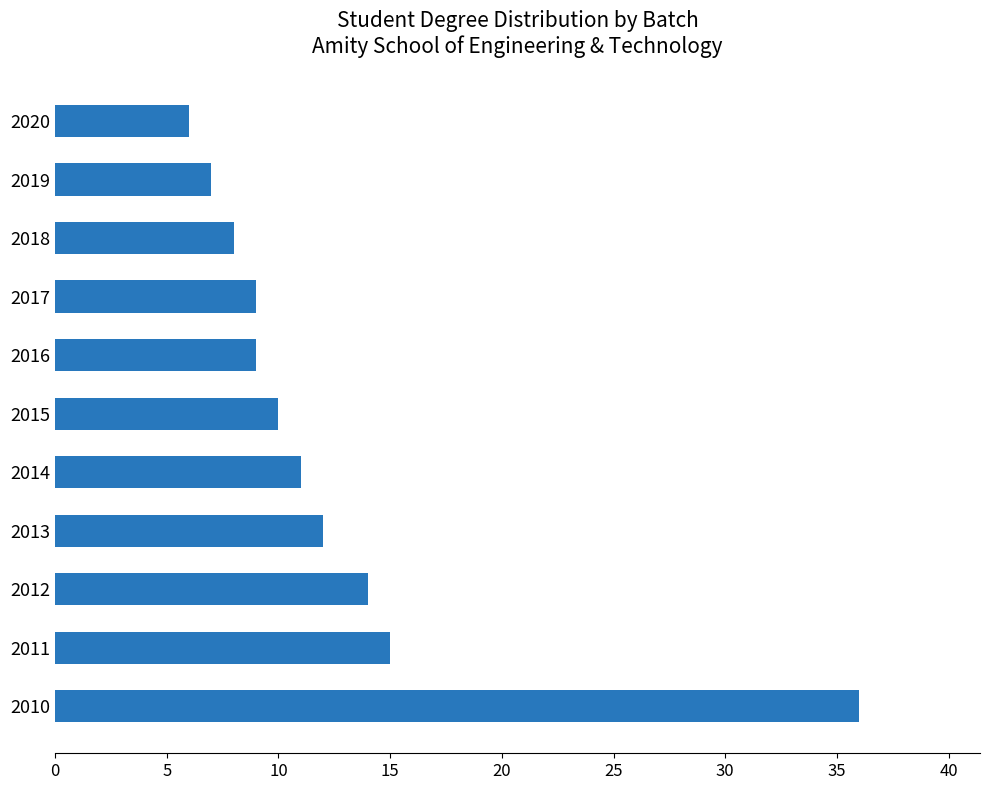

True or false: the data shows 36 at 2010.

True